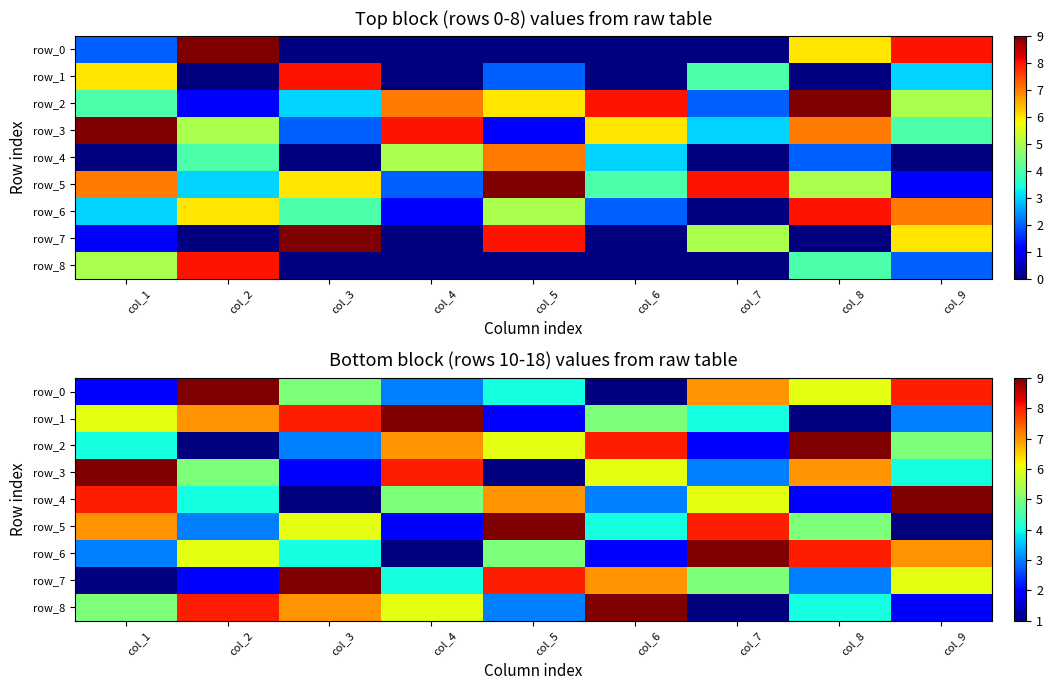

Count the row_3 values in the range 3 to 7.

5